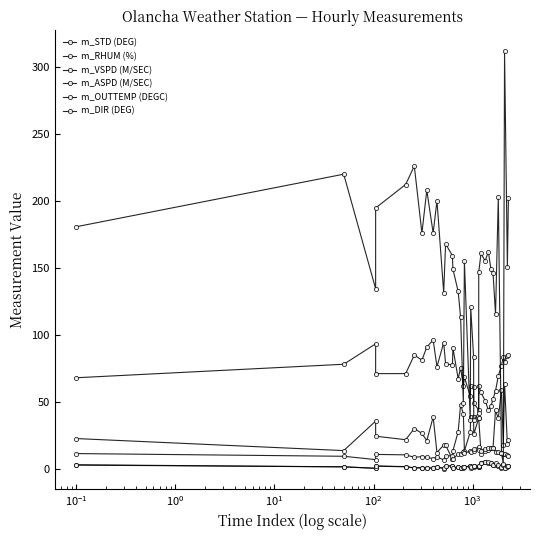

Does the chart have visible grid lines?

No